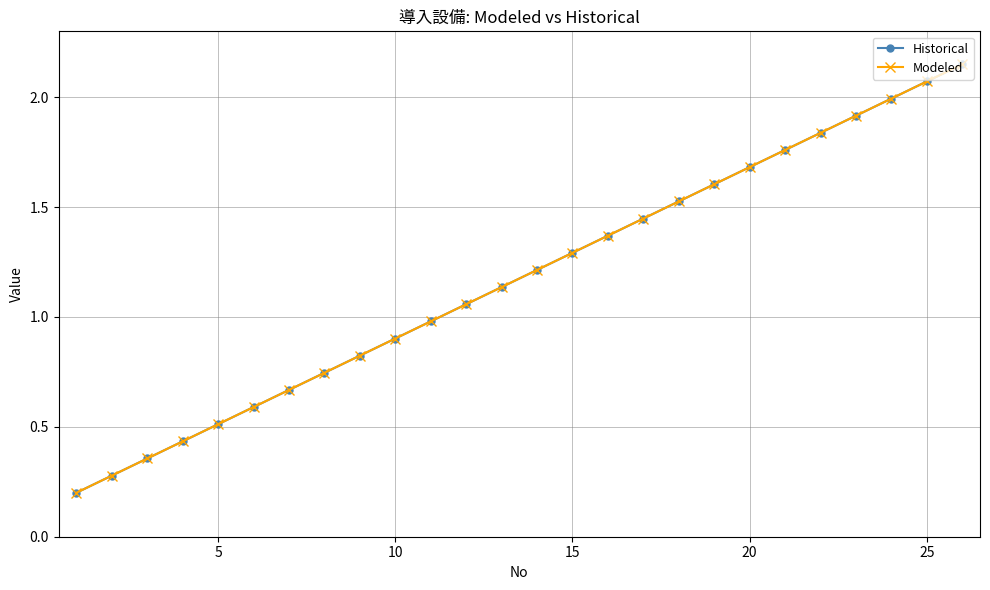

Is this an area chart (filled region under the line)?

No